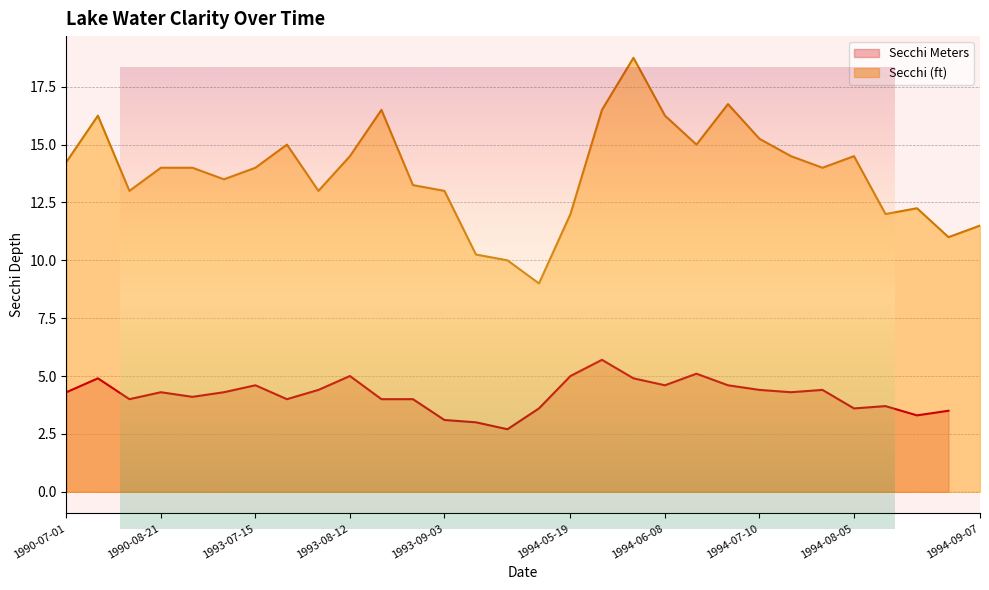

How many values exceed 14?

13